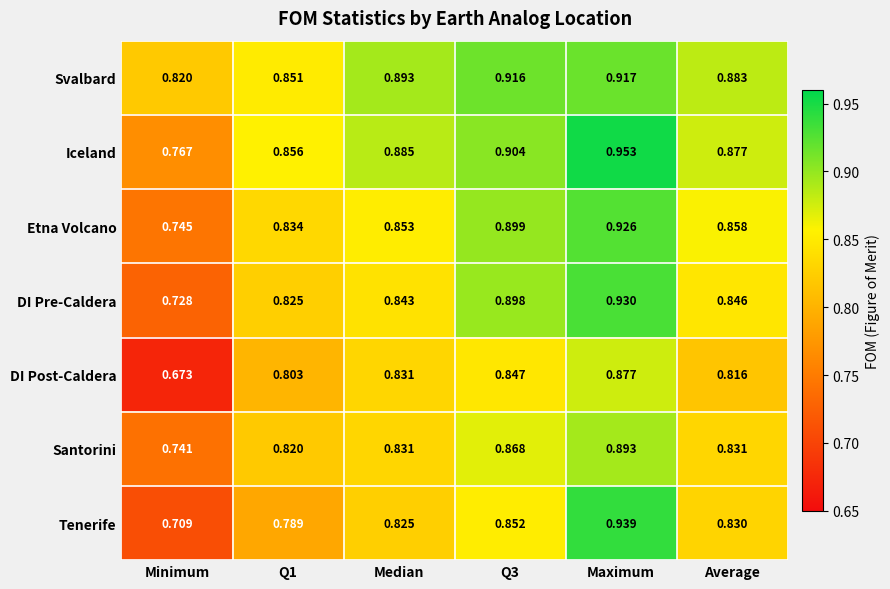

At which label does DI Pre-Caldera reach its minimum?

Minimum